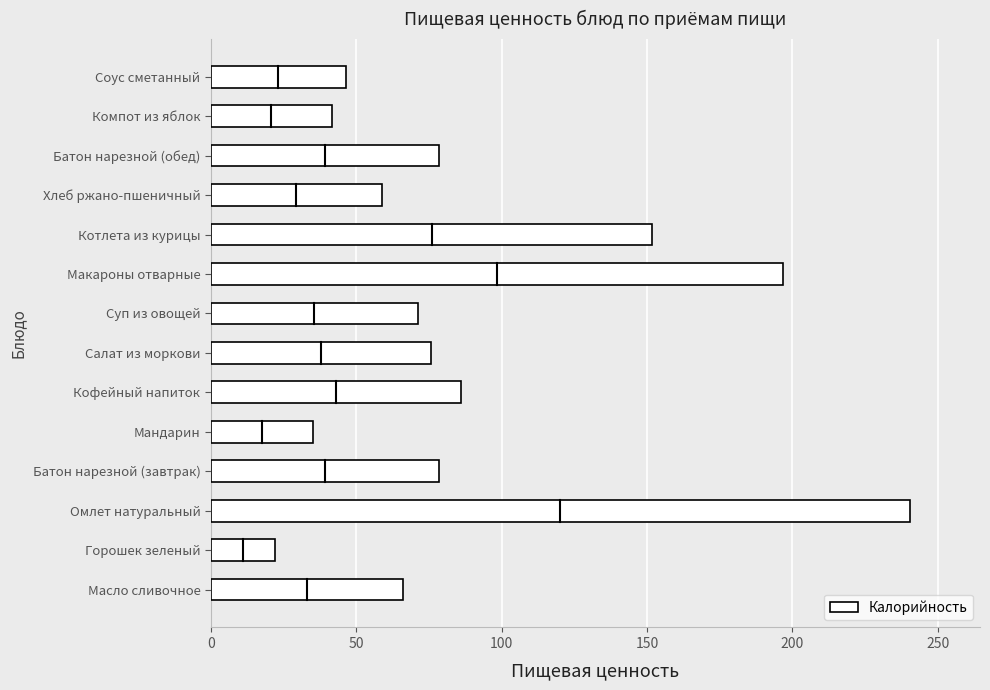

Where is the data nearest to the value 131?

Котлета из курицы